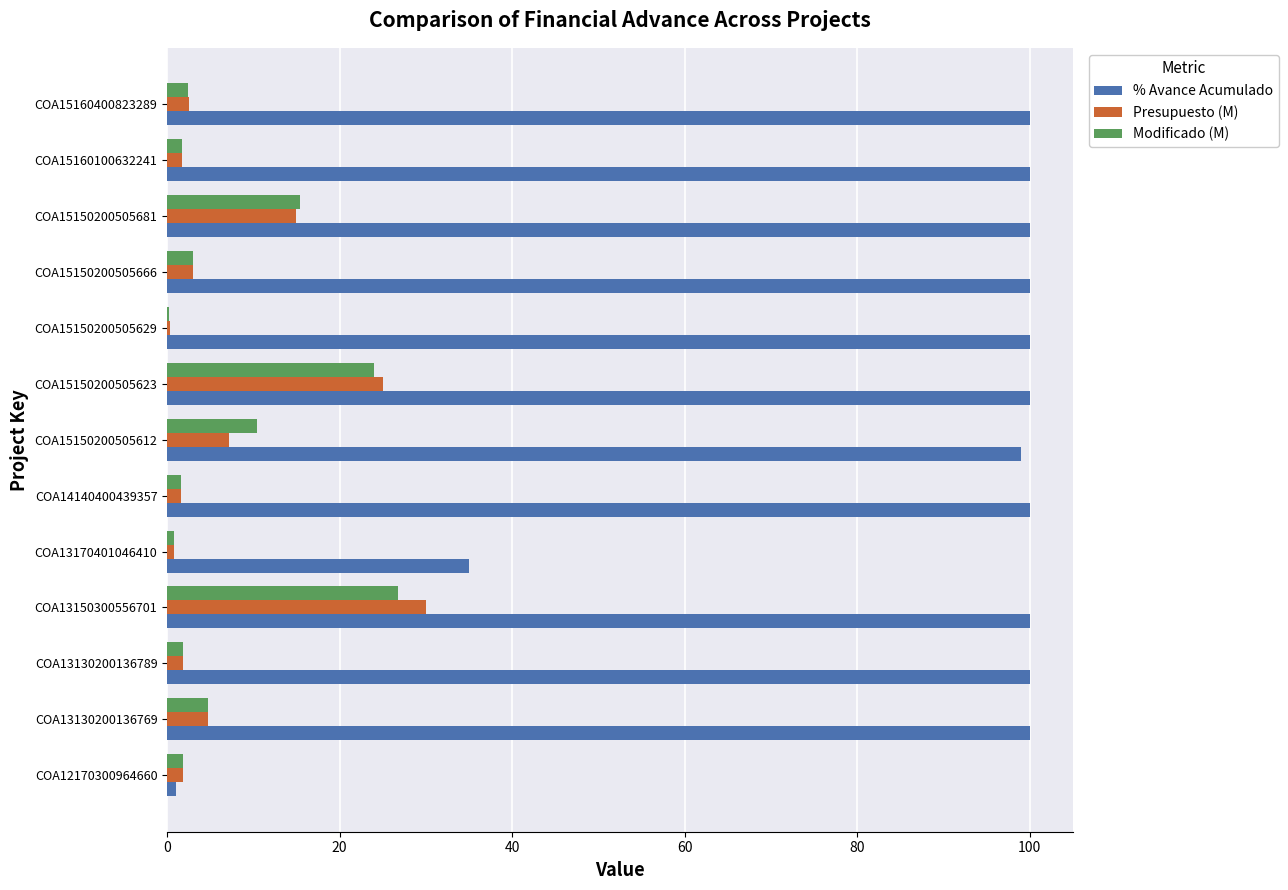

Is it true that Presupuesto (M) equals 3.0 at COA15150200505666?

True